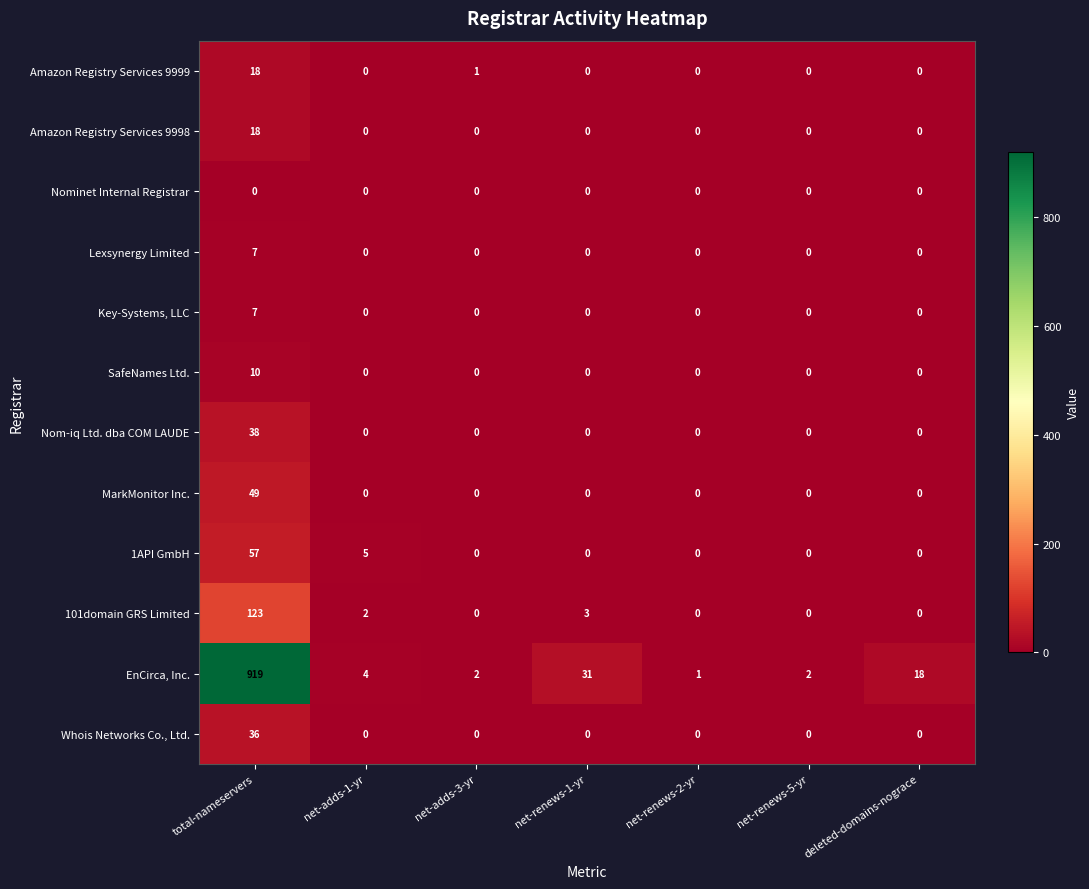

What is the difference between the maximum and minimum values in the Whois Networks Co., Ltd. series?

36